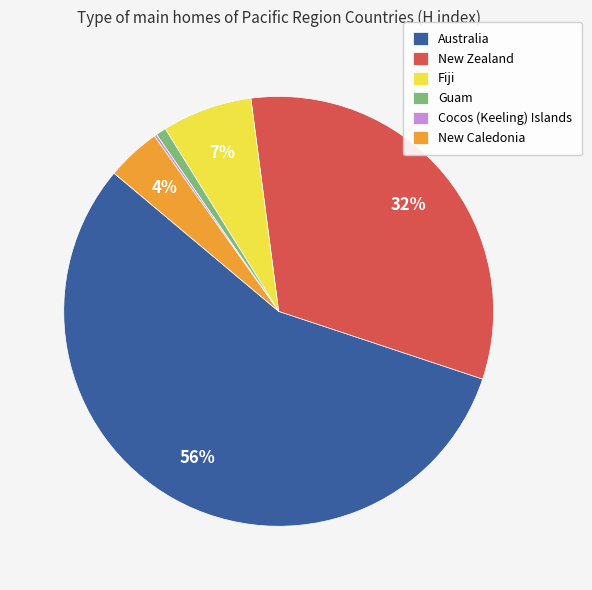

Is the sum of Guam and Australia greater than half?

Yes